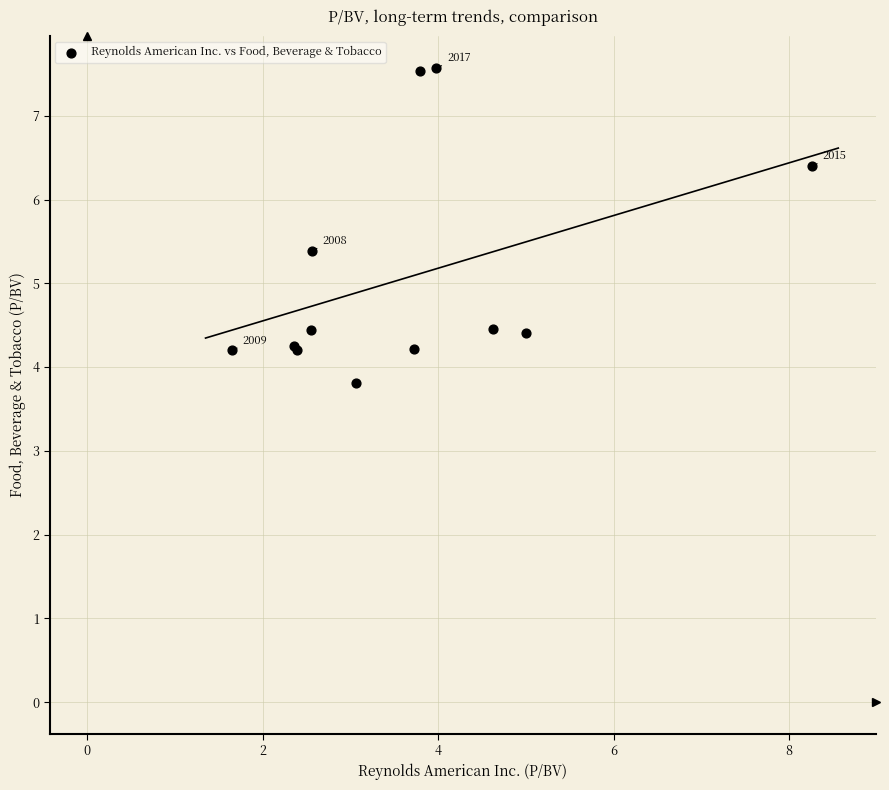

What Y value in the scatter plot is closest to 5?

5.4